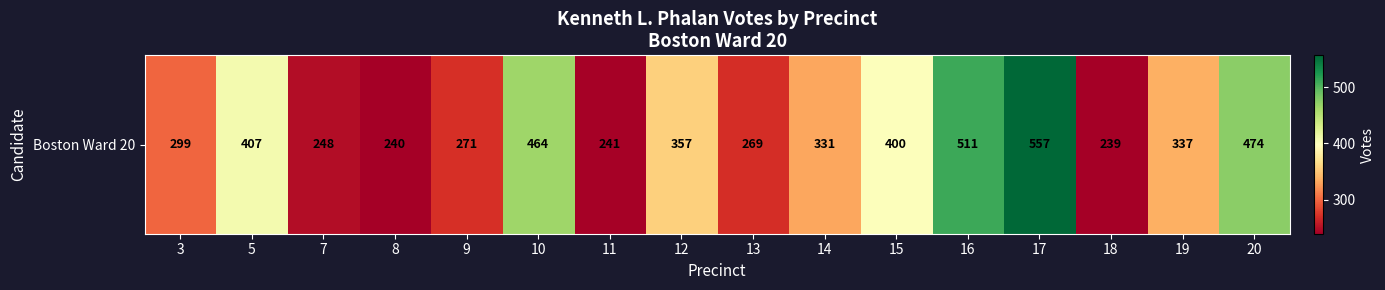

What is the sum of the values at 16 and 20?

985